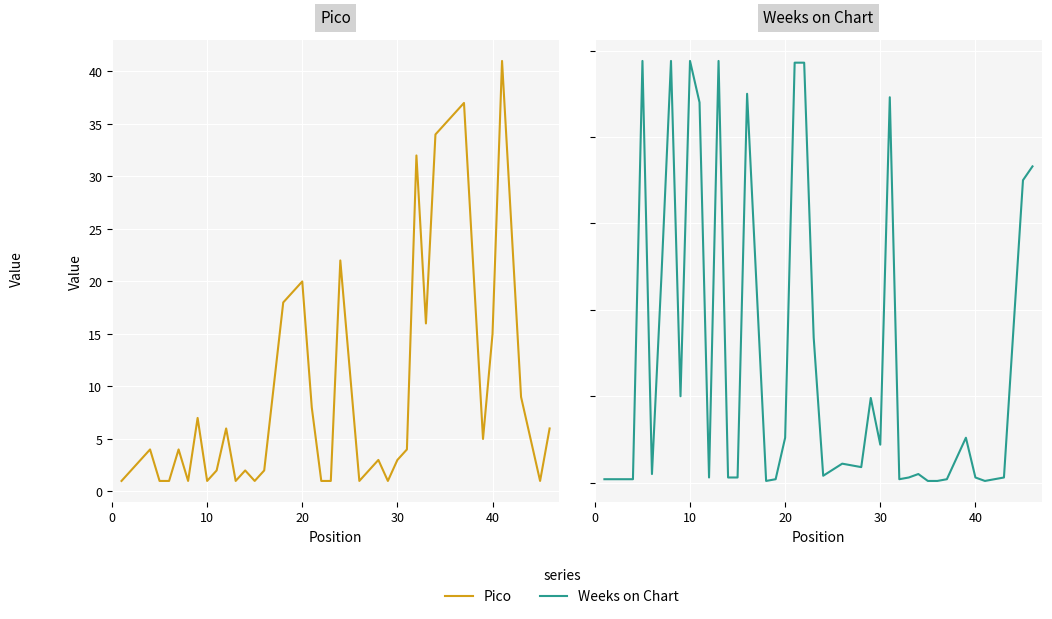

How many values in the Weeks on Chart series are below 9?

20